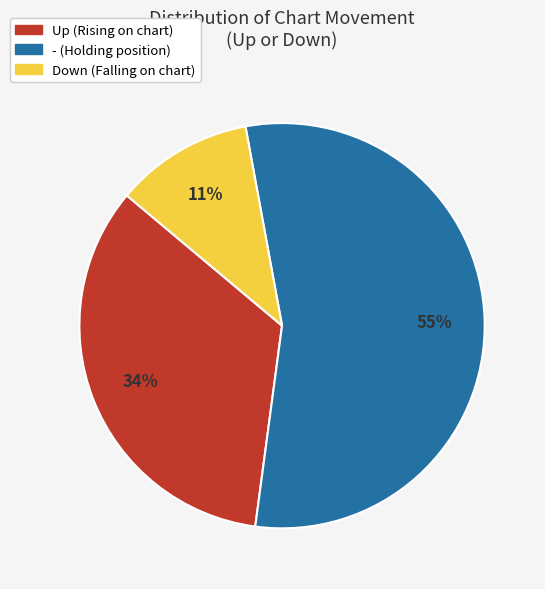

Is there any slice that represents more than half of the pie?

Yes